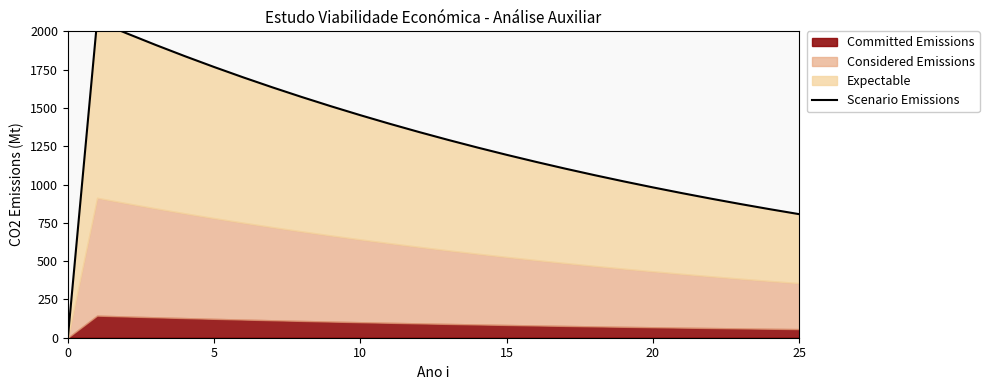

What is the maximum value shown in the chart?

2067.3